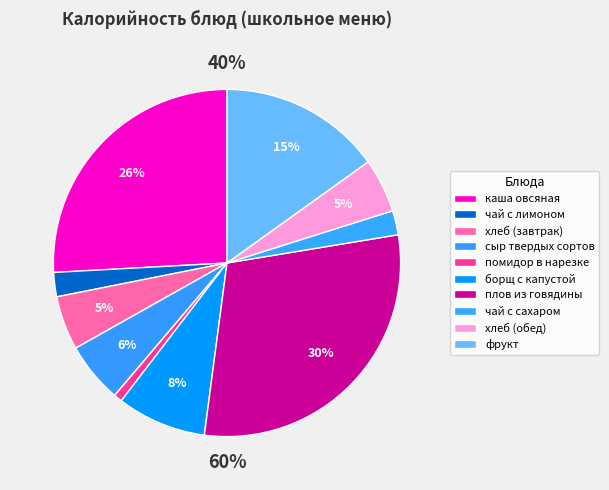

Combined, what portion of the pie is хлеб (завтрак) and борщ с капустой?

13.4%